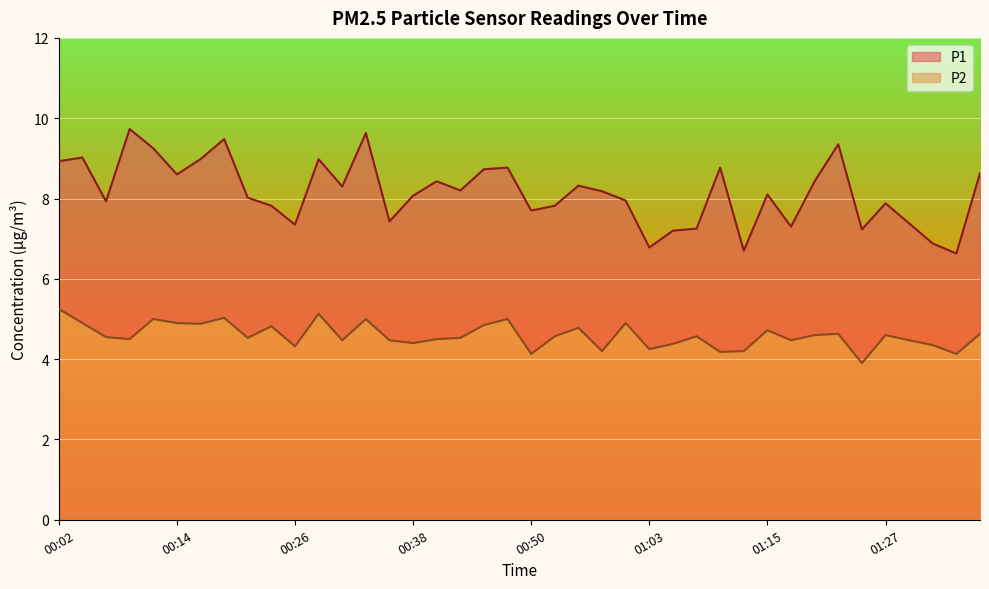

What are all the series names shown in the legend?

P1, P2